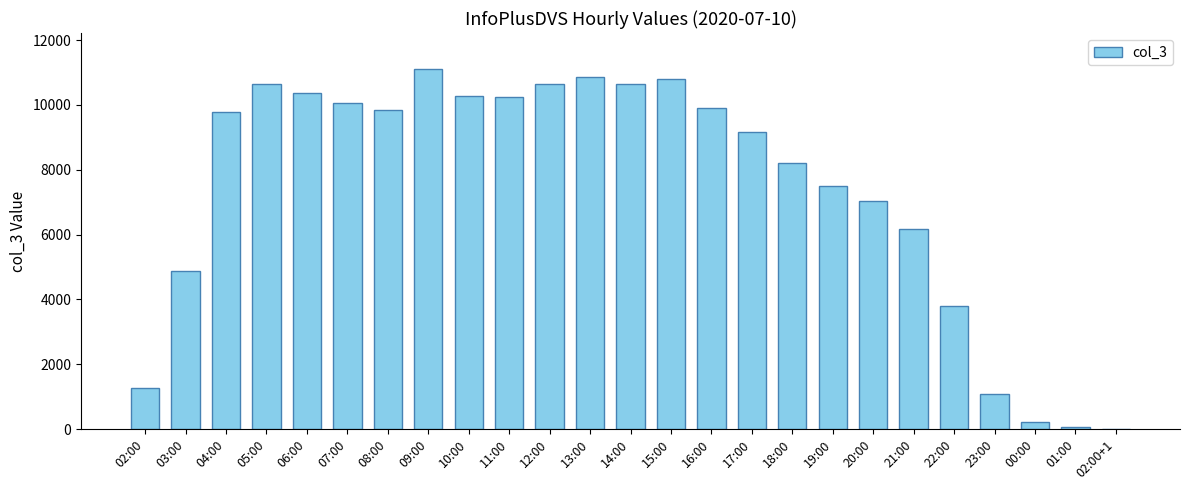

Is it true that the value at 04:00 is 16415?

False